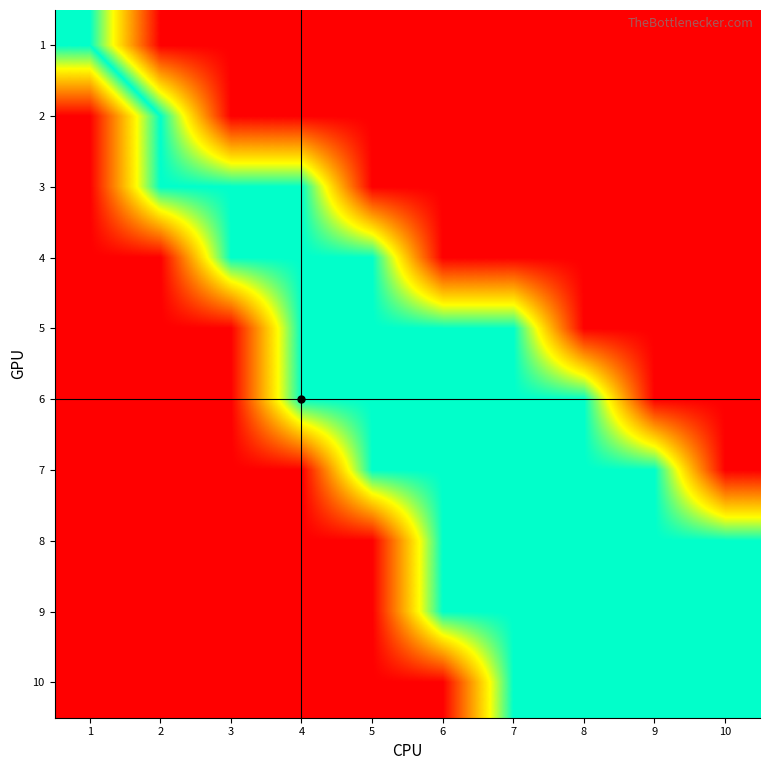

Reading right to left, list all the values displayed in this chart.

1: 10=1	9=1	8=1	7=1	6=1	5=1	4=1	3=1	2=1	1=0
2: 10=1	9=1	8=1	7=1	6=1	5=1	4=1	3=1	2=0	1=-1
3: 10=1	9=1	8=1	7=1	6=1	5=1	4=0	3=0	2=0	1=-1
4: 10=1	9=1	8=1	7=1	6=1	5=0	4=0	3=0	2=-1	1=-1
5: 10=1	9=1	8=1	7=0	6=0	5=0	4=0	3=-1	2=-1	1=-1
6: 10=1	9=1	8=0	7=0	6=0	5=0	4=0	3=-1	2=-1	1=-1
7: 10=1	9=0	8=0	7=0	6=0	5=0	4=-1	3=-1	2=-1	1=-1
8: 10=0	9=0	8=0	7=0	6=0	5=-1	4=-1	3=-1	2=-1	1=-1
9: 10=0	9=0	8=0	7=0	6=0	5=-1	4=-1	3=-1	2=-1	1=-1
10: 10=0	9=0	8=0	7=0	6=-1	5=-1	4=-1	3=-1	2=-1	1=-1